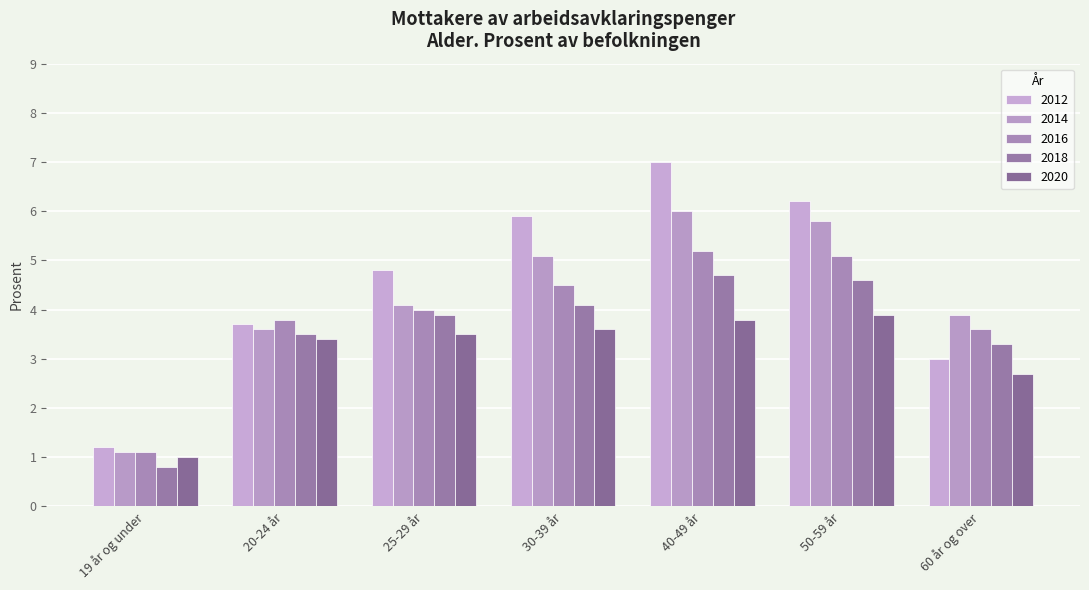

At how many categories does at least one series exceed 6?

2